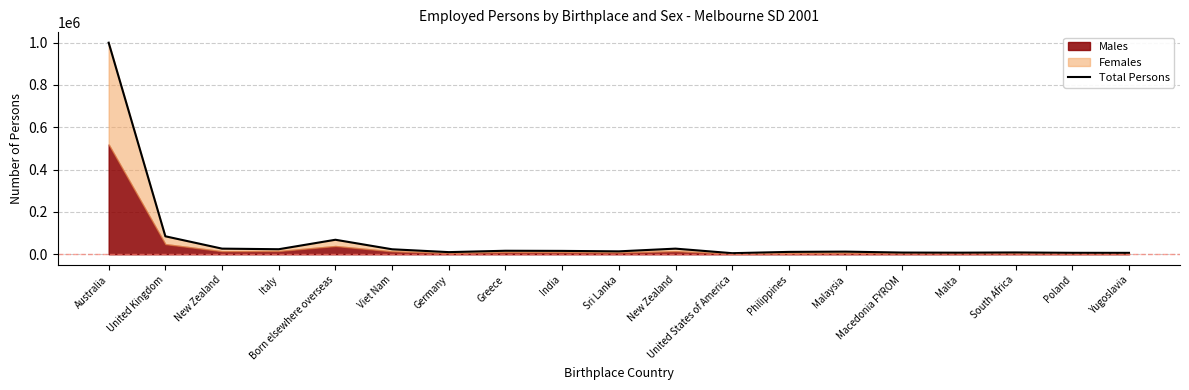

What is the sum of all values?

1375785